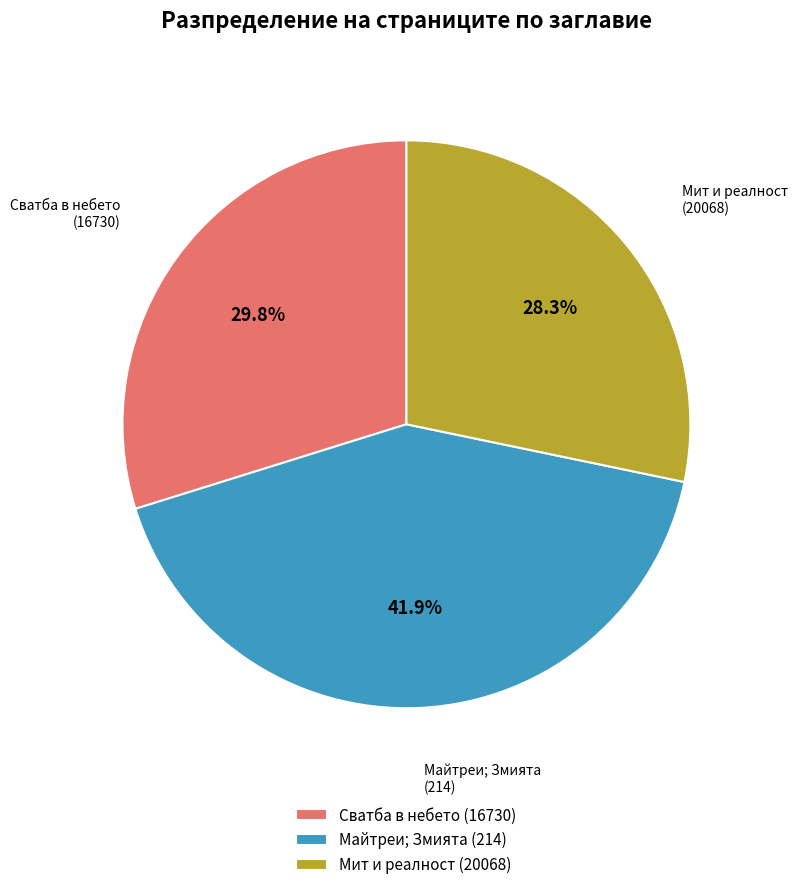

How many slices are in this pie chart?

3